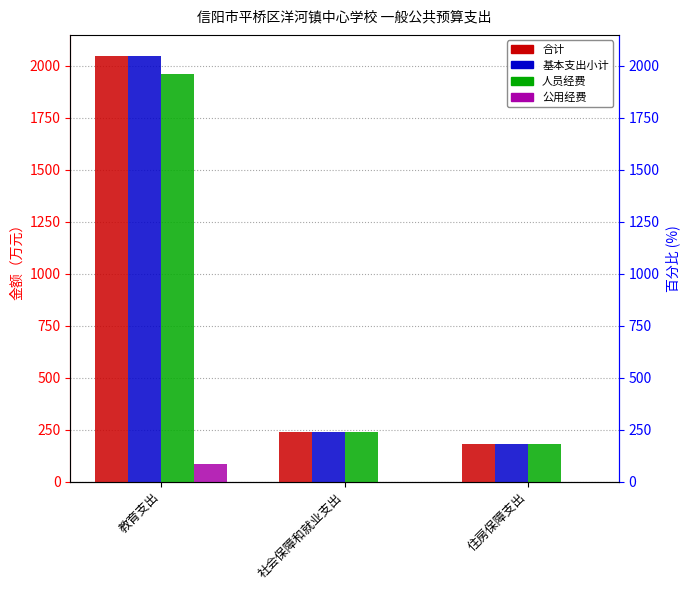

What is the maximum value shown in the chart?

2045.7